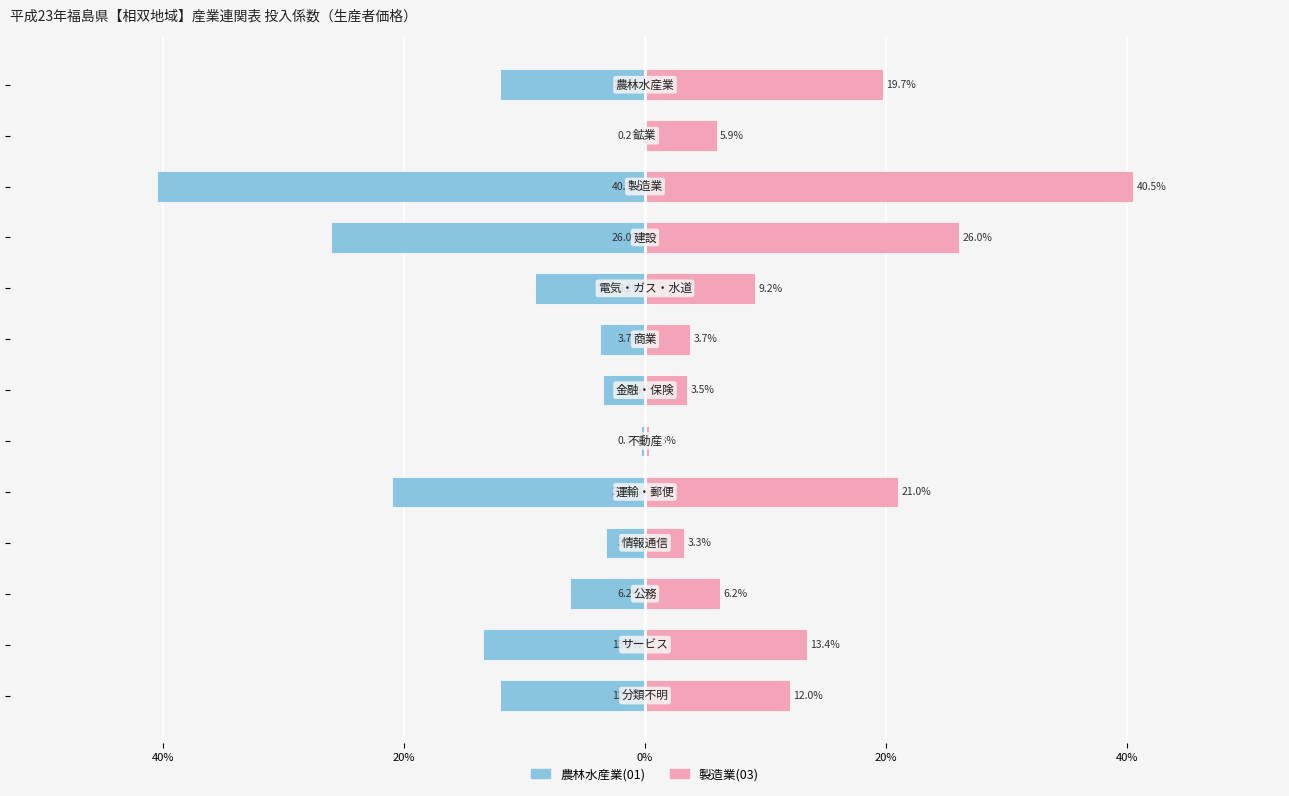

Between 12 and 60%, which is larger?

60%